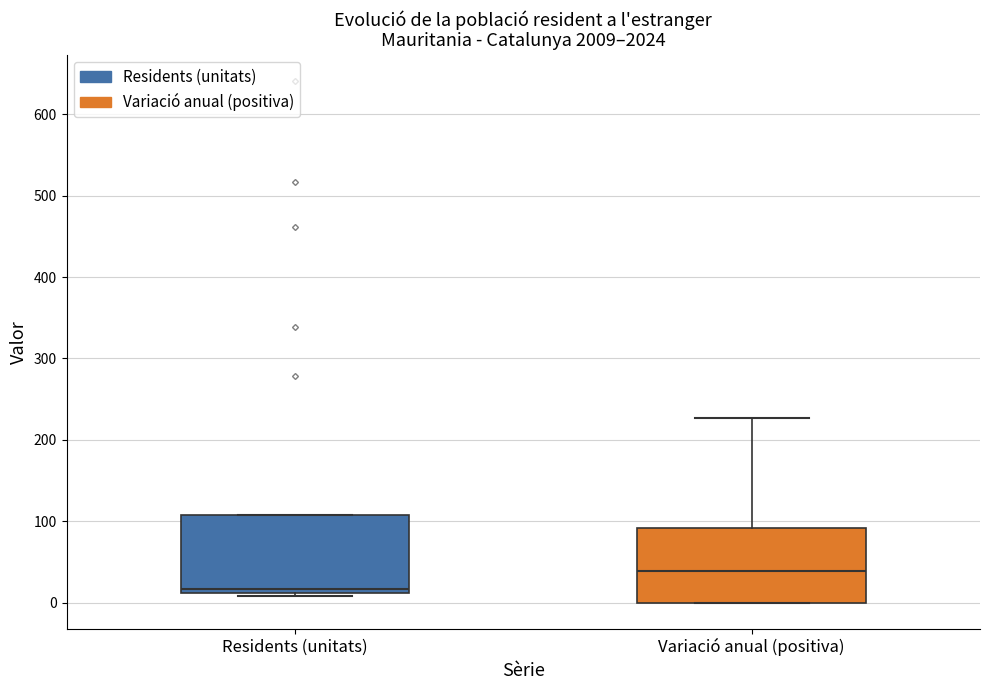

Reading left to right, read every box against the y-axis: the position of its median line, the range the box covers, and the ends of its whiskers. The values are not printed on the chart, so give them approximately, as read against the axis.

Residents (unitats): median 20, box 10 to 110, whiskers 10 (just below the box's lower edge) to 110
Variació anual (positiva): median 40, box 0 to 90, whiskers 0 to 230